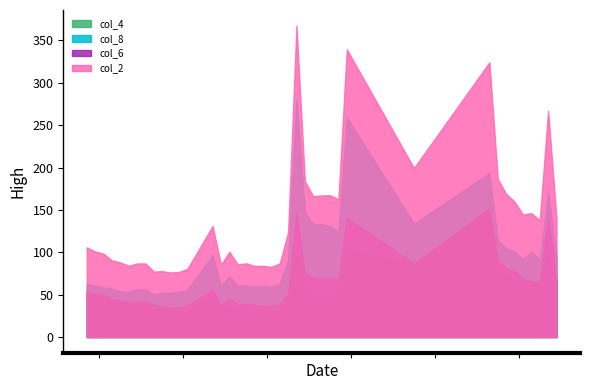

Rank the series at 37 from highest to lowest value.

x, col_2, col_8, col_4, col_6